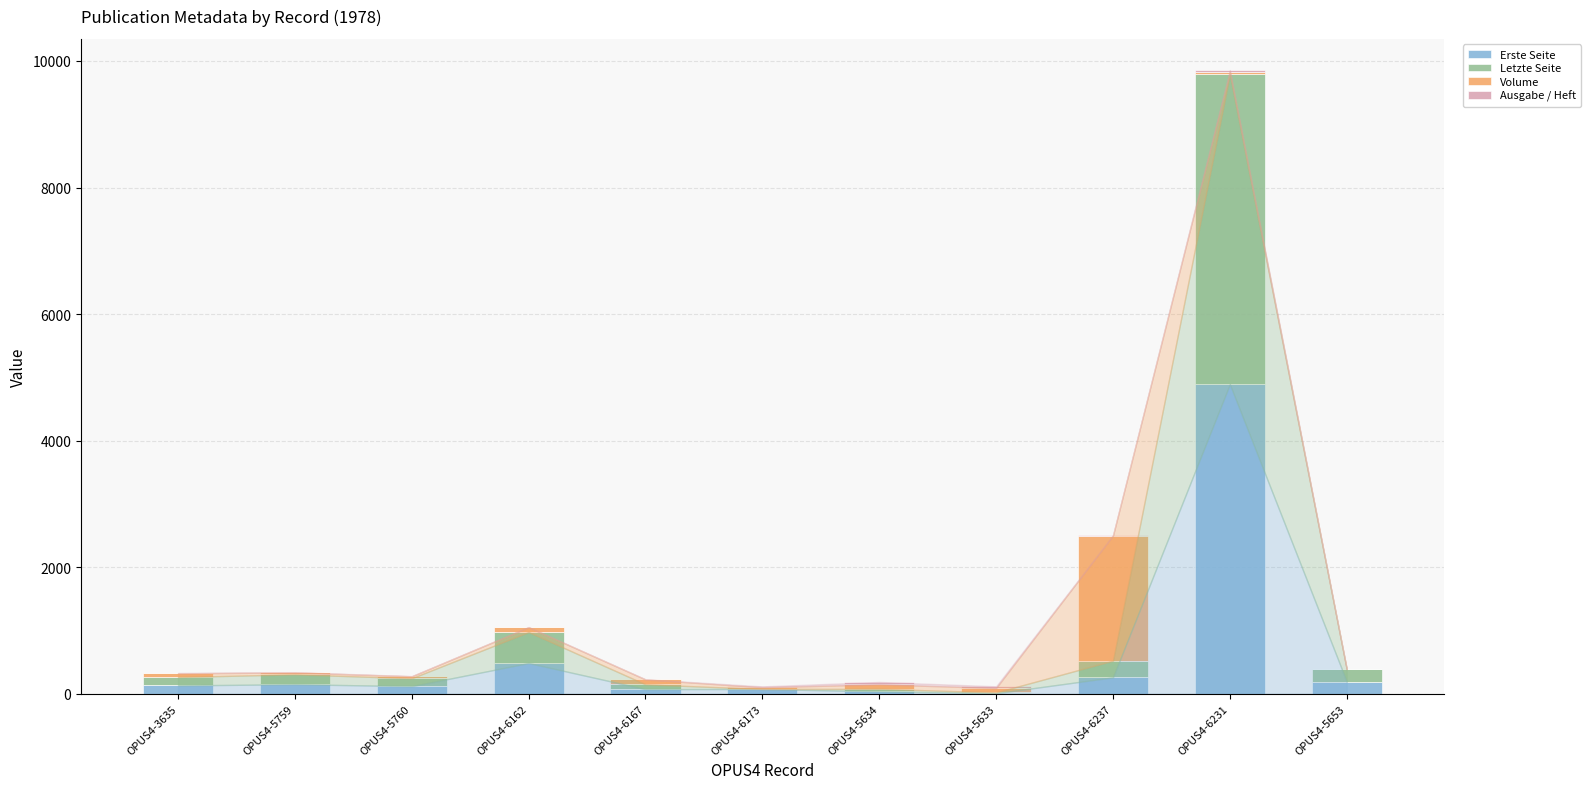

What is the sum of the Erste Seite values at OPUS4-6167 and OPUS4-5653?

267